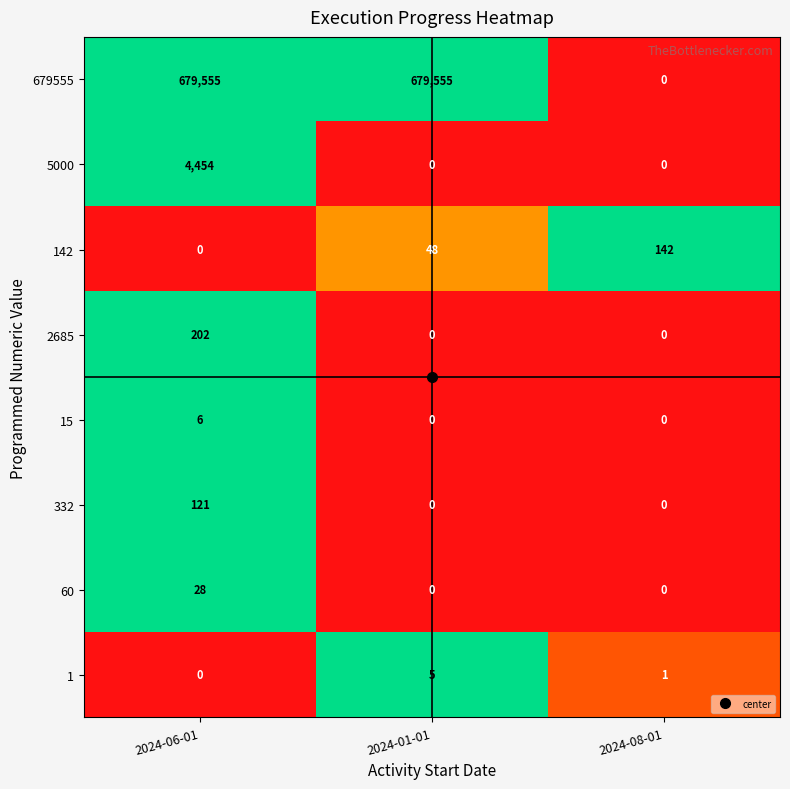

How many values in 2685 are above zero?

1